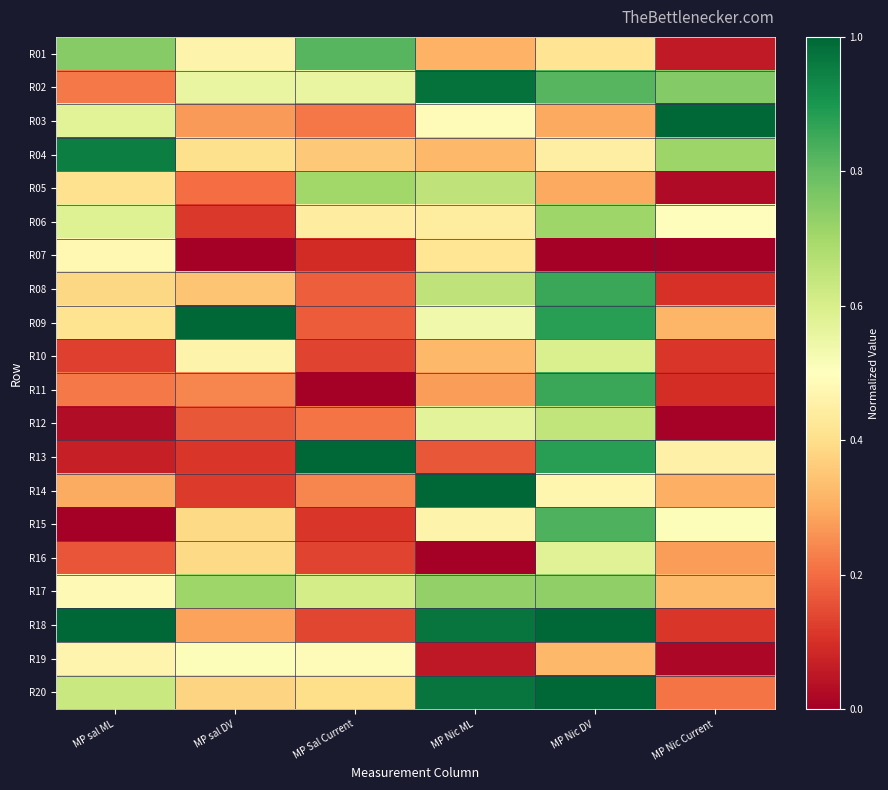

Reading right to left, what are all the values shown in this chart?

R01: MP Nic Current=0.1	MP Nic DV=0.4	MP Nic ML=0.3	MP Sal Current=0.8	MP sal DV=0.5	MP sal ML=0.7
R02: MP Nic Current=0.8	MP Nic DV=0.8	MP Nic ML=1.0	MP Sal Current=0.6	MP sal DV=0.6	MP sal ML=0.2
R03: MP Nic Current=1.0	MP Nic DV=0.3	MP Nic ML=0.5	MP Sal Current=0.2	MP sal DV=0.3	MP sal ML=0.6
R04: MP Nic Current=0.7	MP Nic DV=0.4	MP Nic ML=0.3	MP Sal Current=0.4	MP sal DV=0.4	MP sal ML=0.9
R05: MP Nic Current=0.0	MP Nic DV=0.3	MP Nic ML=0.6	MP Sal Current=0.7	MP sal DV=0.2	MP sal ML=0.4
R06: MP Nic Current=0.5	MP Nic DV=0.7	MP Nic ML=0.4	MP Sal Current=0.4	MP sal DV=0.1	MP sal ML=0.6
R07: MP Nic Current=0.0	MP Nic DV=0.0	MP Nic ML=0.4	MP Sal Current=0.1	MP sal DV=0.0	MP sal ML=0.5
R08: MP Nic Current=0.1	MP Nic DV=0.9	MP Nic ML=0.6	MP Sal Current=0.2	MP sal DV=0.3	MP sal ML=0.4
R09: MP Nic Current=0.3	MP Nic DV=0.9	MP Nic ML=0.5	MP Sal Current=0.2	MP sal DV=1.0	MP sal ML=0.4
R10: MP Nic Current=0.1	MP Nic DV=0.6	MP Nic ML=0.3	MP Sal Current=0.1	MP sal DV=0.5	MP sal ML=0.1
R11: MP Nic Current=0.1	MP Nic DV=0.9	MP Nic ML=0.3	MP Sal Current=0.0	MP sal DV=0.2	MP sal ML=0.2
R12: MP Nic Current=0.0	MP Nic DV=0.6	MP Nic ML=0.6	MP Sal Current=0.2	MP sal DV=0.2	MP sal ML=0.0
R13: MP Nic Current=0.5	MP Nic DV=0.9	MP Nic ML=0.2	MP Sal Current=1.0	MP sal DV=0.1	MP sal ML=0.1
R14: MP Nic Current=0.3	MP Nic DV=0.5	MP Nic ML=1.0	MP Sal Current=0.2	MP sal DV=0.1	MP sal ML=0.3
R15: MP Nic Current=0.5	MP Nic DV=0.8	MP Nic ML=0.5	MP Sal Current=0.1	MP sal DV=0.4	MP sal ML=0.0
R16: MP Nic Current=0.3	MP Nic DV=0.6	MP Nic ML=0.0	MP Sal Current=0.1	MP sal DV=0.4	MP sal ML=0.2
R17: MP Nic Current=0.3	MP Nic DV=0.7	MP Nic ML=0.7	MP Sal Current=0.6	MP sal DV=0.7	MP sal ML=0.5
R18: MP Nic Current=0.1	MP Nic DV=1.0	MP Nic ML=1.0	MP Sal Current=0.1	MP sal DV=0.3	MP sal ML=1.0
R19: MP Nic Current=0.0	MP Nic DV=0.3	MP Nic ML=0.1	MP Sal Current=0.5	MP sal DV=0.5	MP sal ML=0.5
R20: MP Nic Current=0.2	MP Nic DV=1.0	MP Nic ML=1.0	MP Sal Current=0.4	MP sal DV=0.4	MP sal ML=0.6